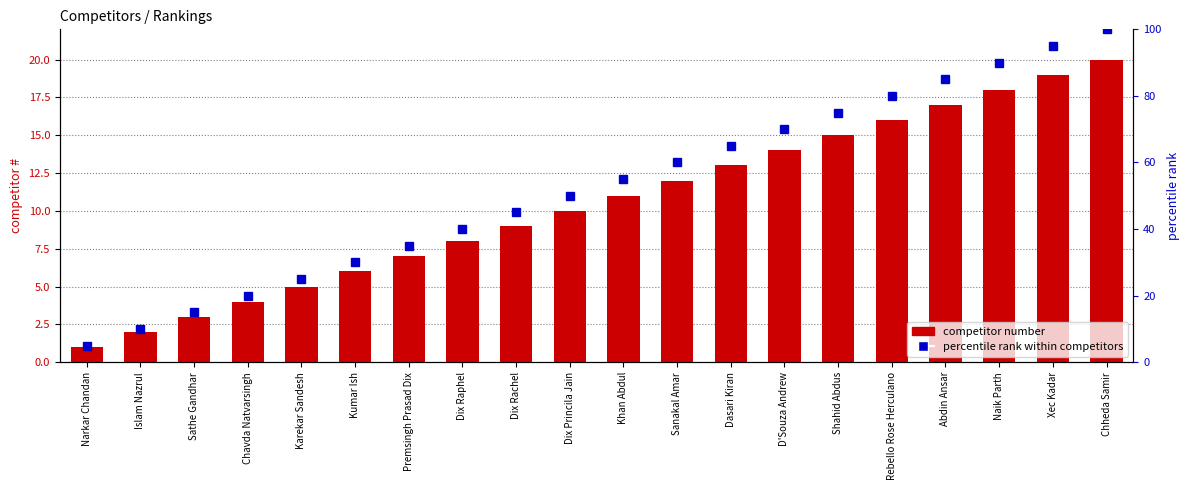

At which category does the chart reach its minimum across all series?

Narkar Chandan